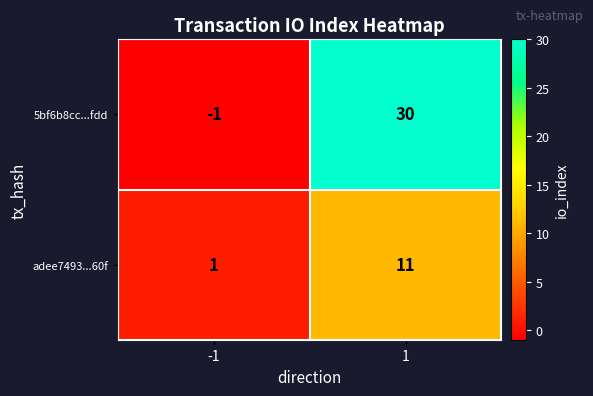

What is the sum of all adee7493...60f values?

12